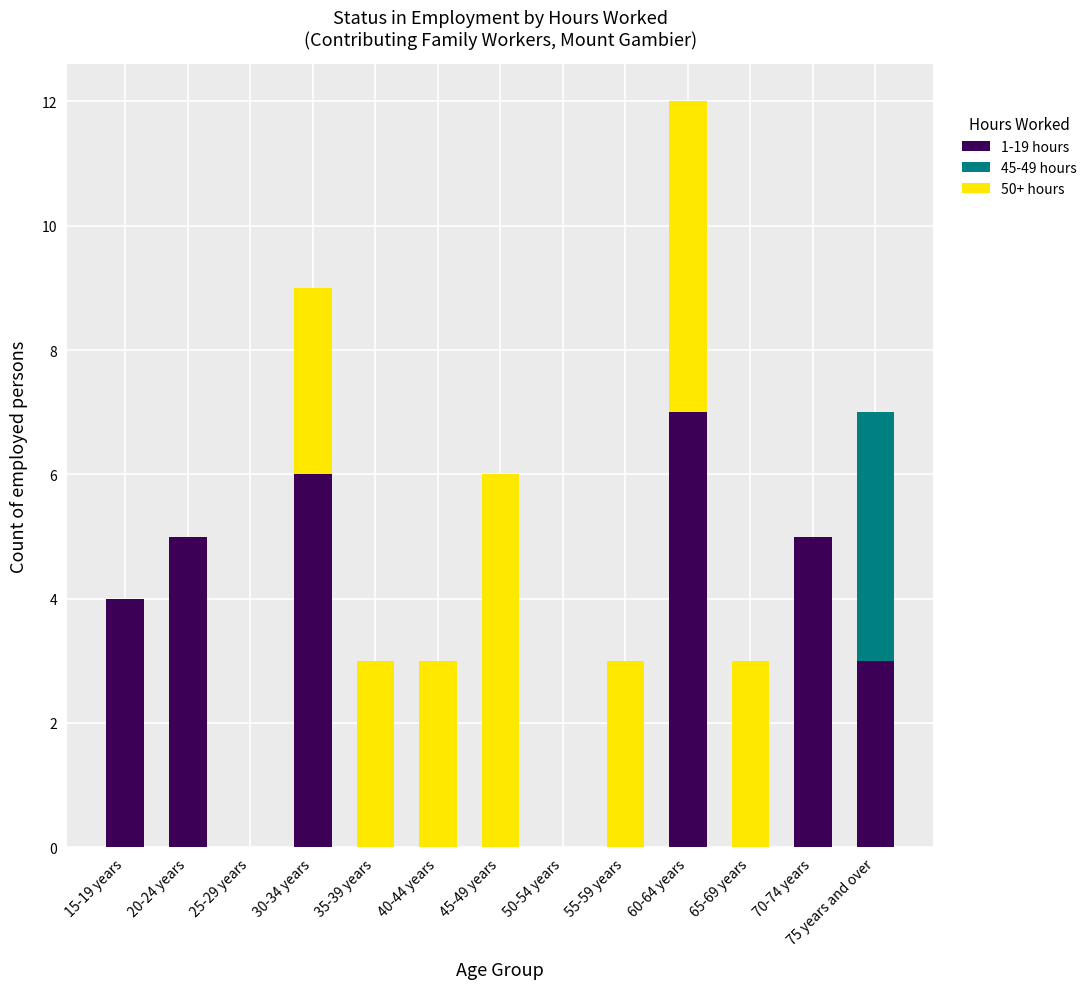

At which category is the sum across all series the highest?

60-64 years